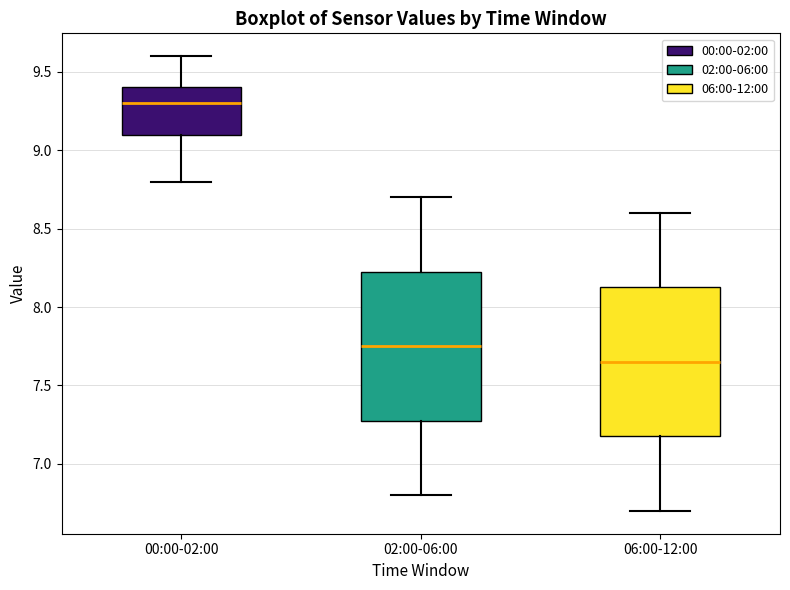

Reading left to right, transcribe this box plot: for each box, give where its median line is, the range the box spans, and where its two whiskers end, as read against the y-axis. The values are not printed on the chart, so give them approximately, as read against the axis.

00:00-02:00: median 9.30, box 9.10 to 9.40, whiskers 8.80 to 9.60
02:00-06:00: median 7.75, box 7.30 to 8.25, whiskers 6.80 to 8.70
06:00-12:00: median 7.65, box 7.20 to 8.15, whiskers 6.70 to 8.60